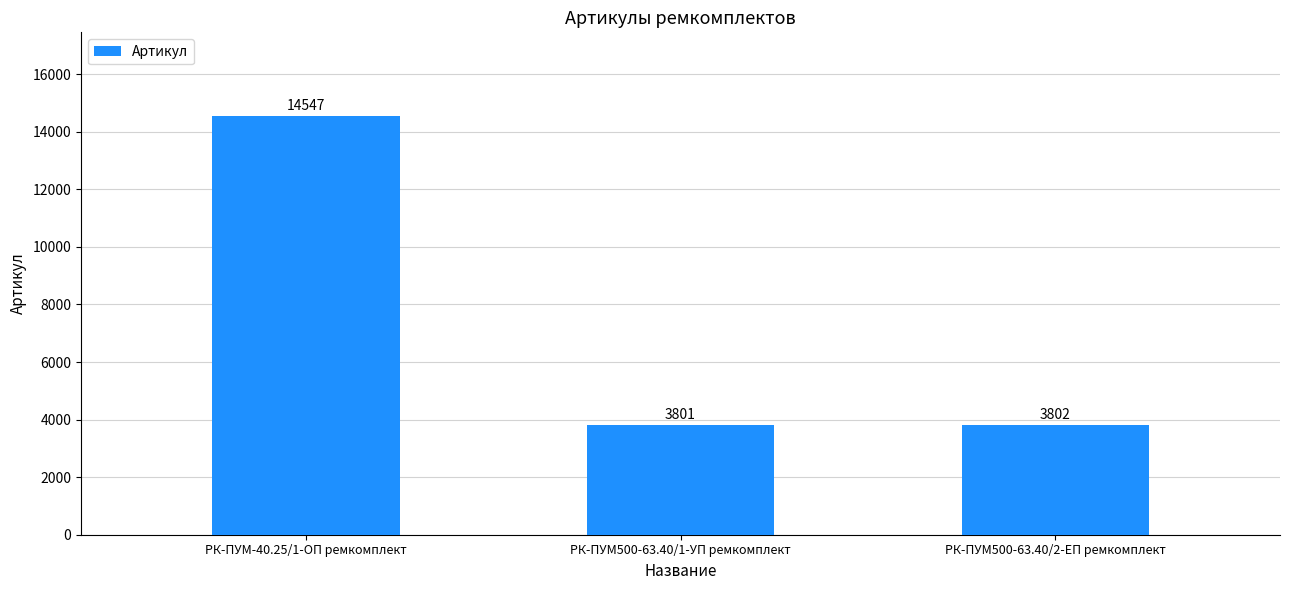

Which category has the lowest value across all series?

РК-ПУМ500-63.40/1-УП ремкомплект